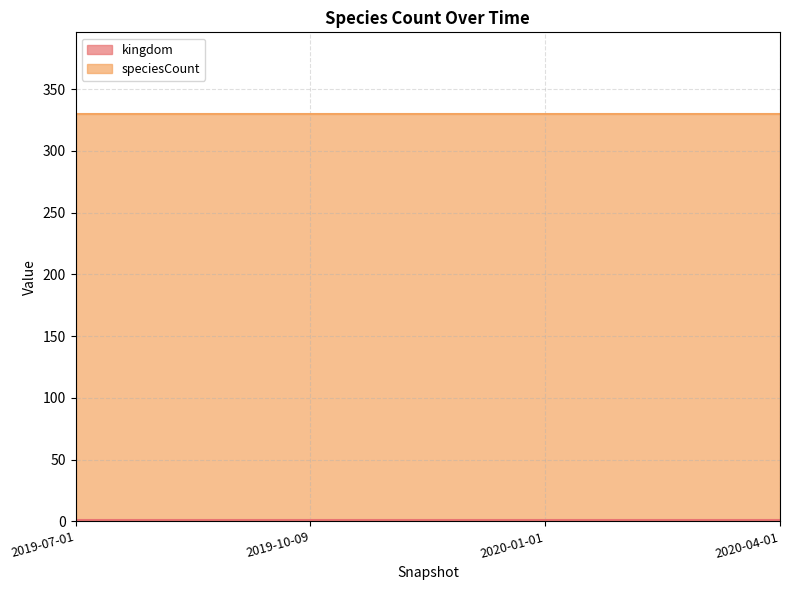

Reading right to left, what are all the values shown in this chart?

kingdom: 2020-04-01=1	2020-01-01=1	2019-10-09=1	2019-07-01=1
speciesCount: 2020-04-01=330	2020-01-01=330	2019-10-09=330	2019-07-01=330